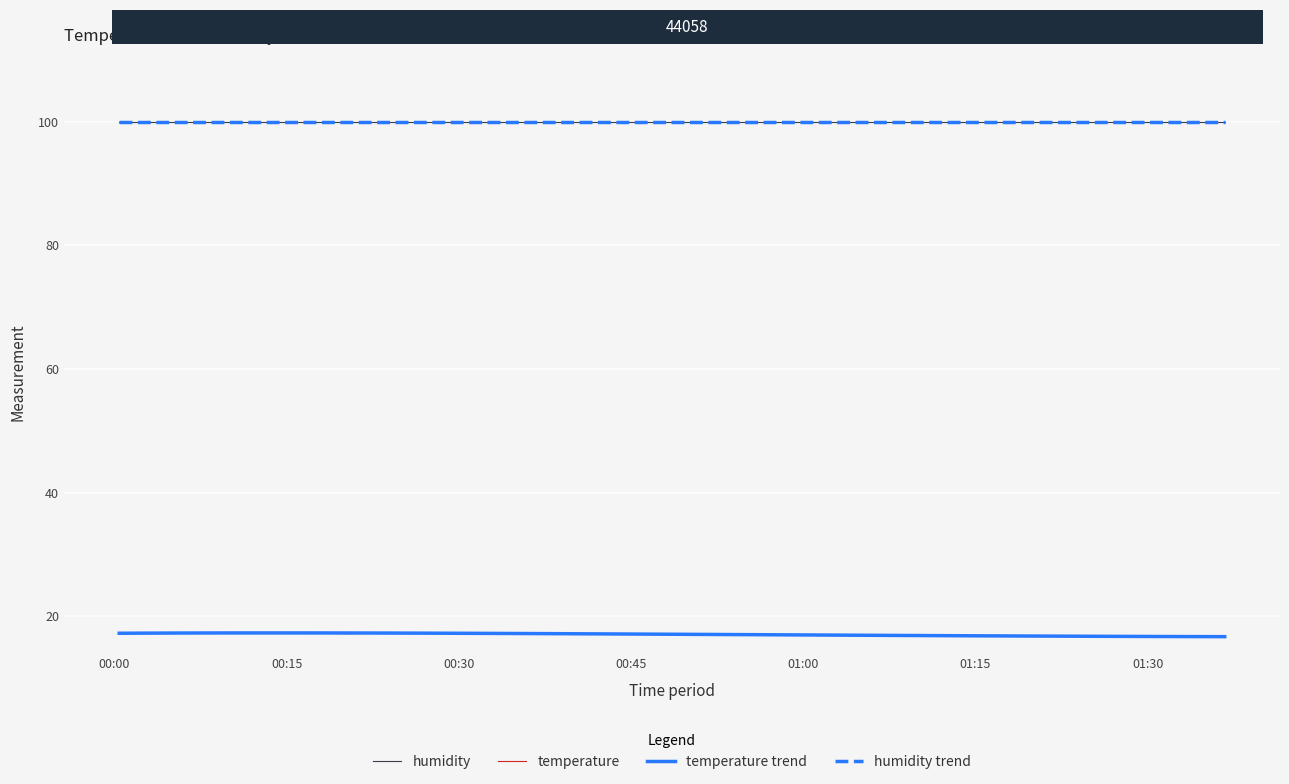

Does the chart display data point markers on the line(s)?

No